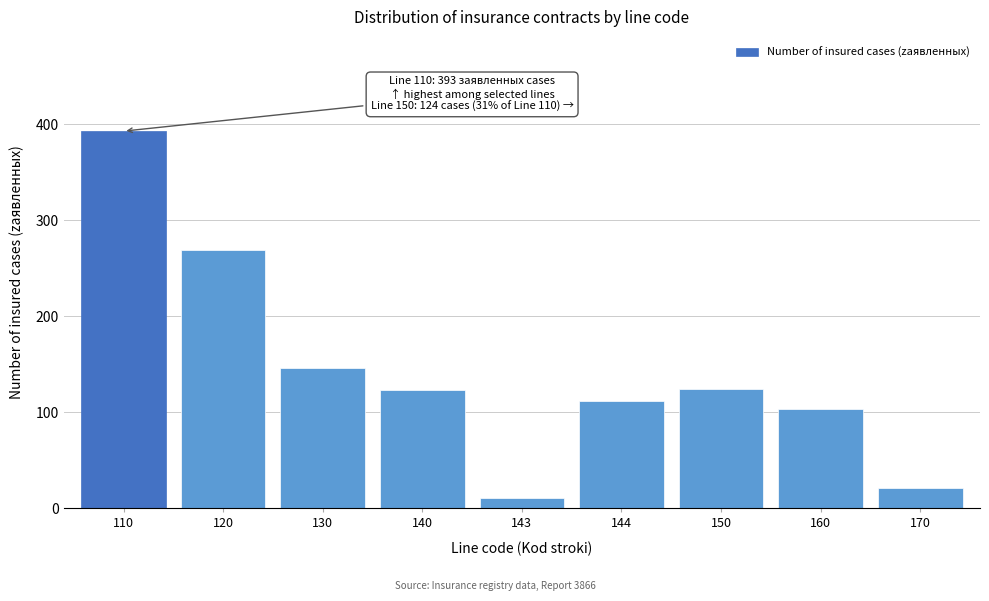

What is the value of the 4th bar from the left?

123